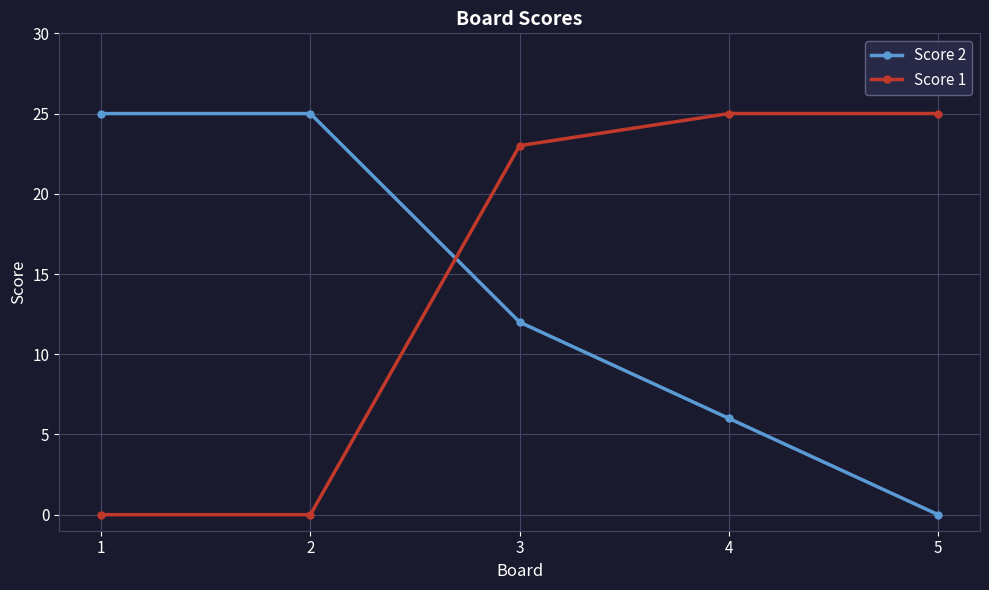

Between 3 and 4, which series saw the biggest shift?

Score 2